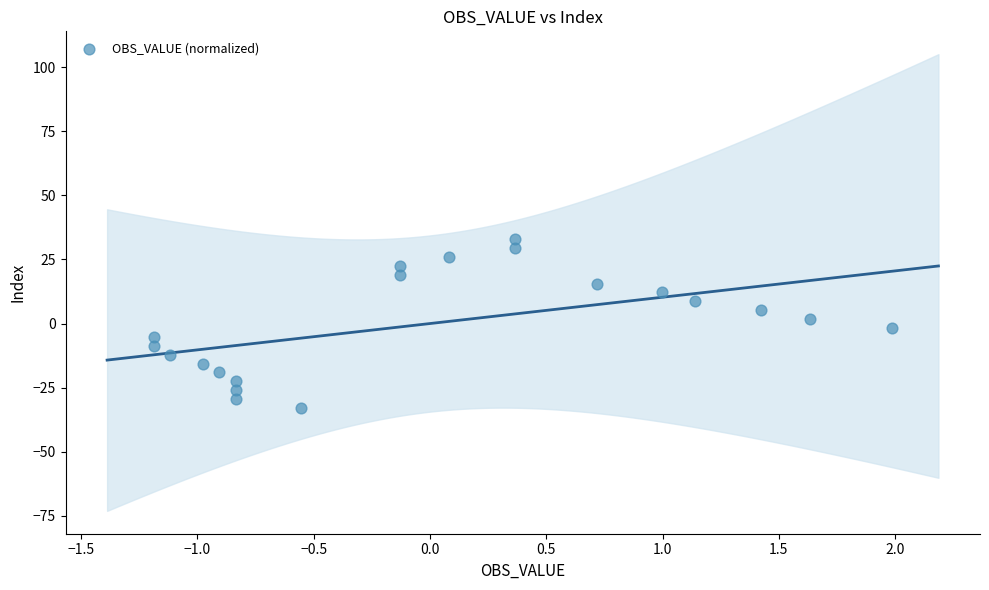

What is the range of Y values (max minus min)?

65.9